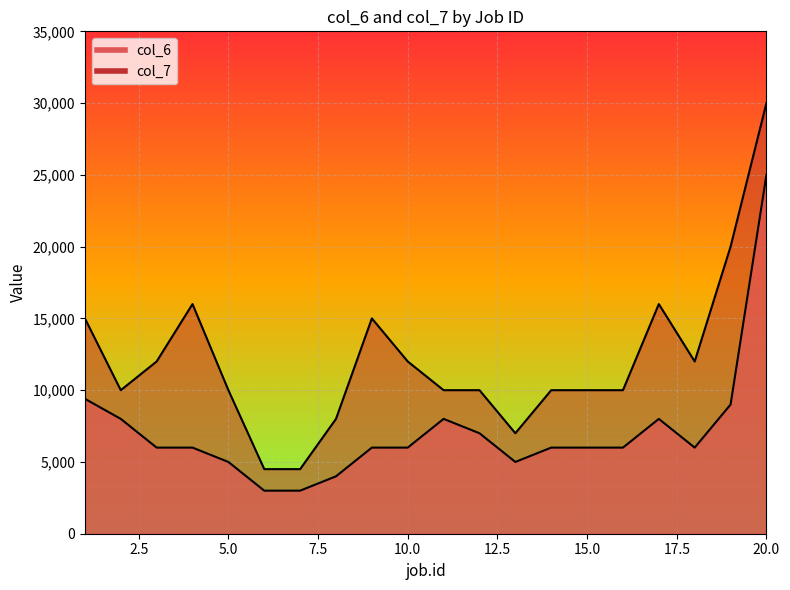

The value of col_7 at 2 is 6378. True or false?

False